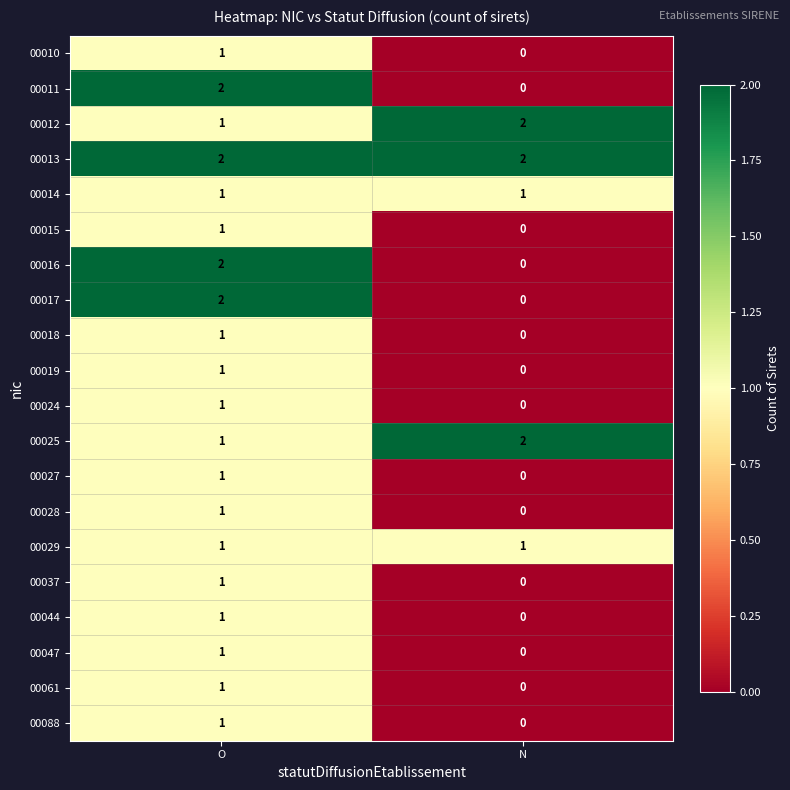

What is the total value across all series at N?

8